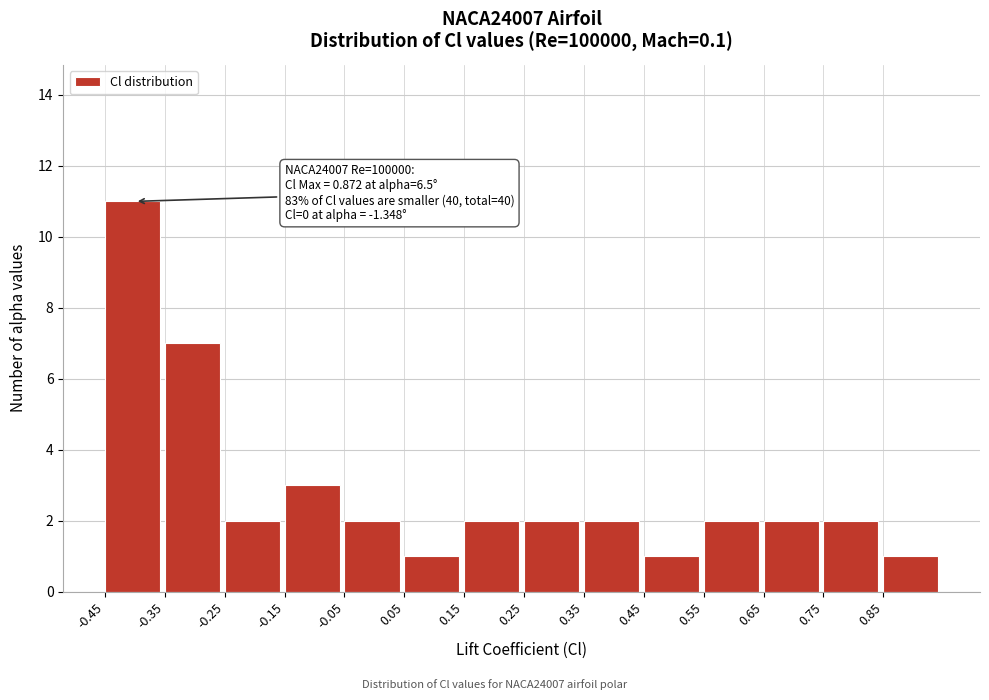

Over which range of the x-axis is the bar tallest?

-0.45 to -0.35